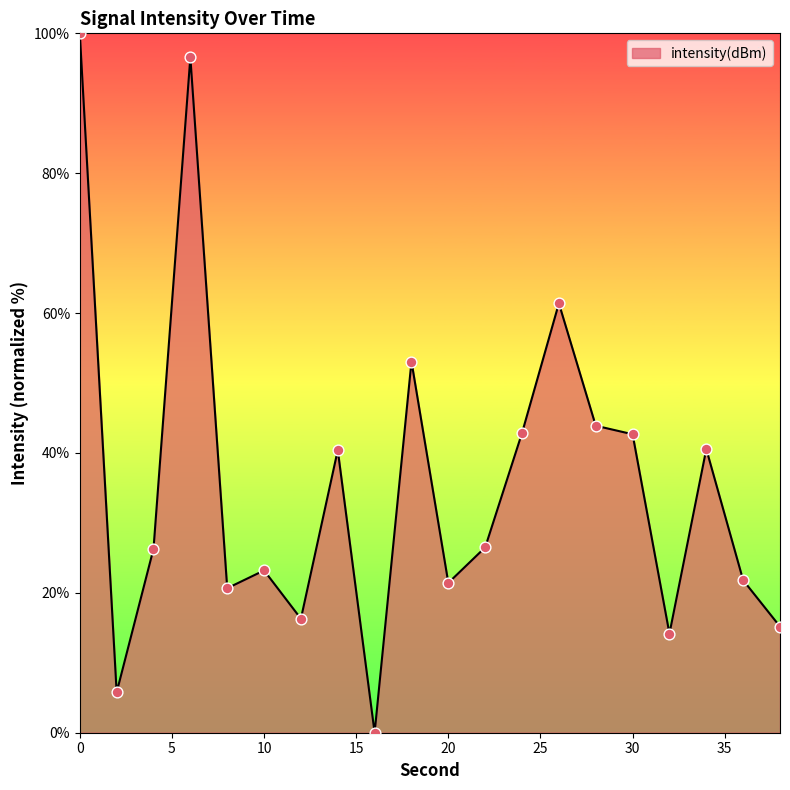

What is the difference between the maximum and minimum values?

100.0